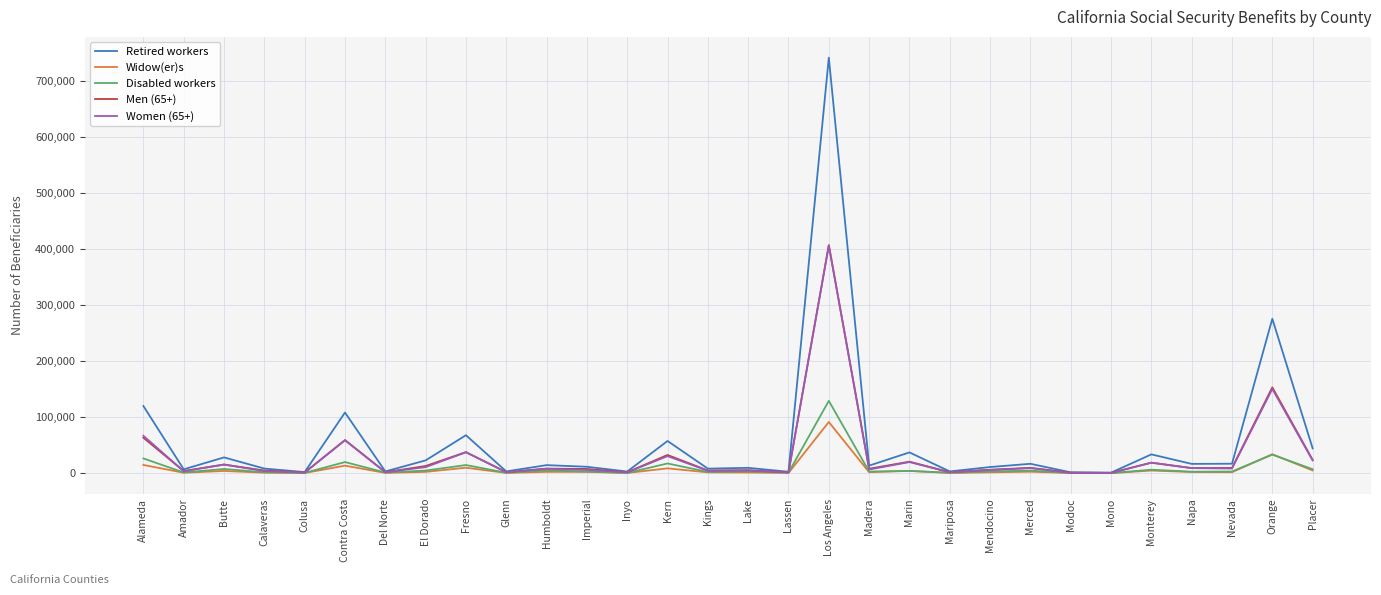

What position from the right is Marin?

11